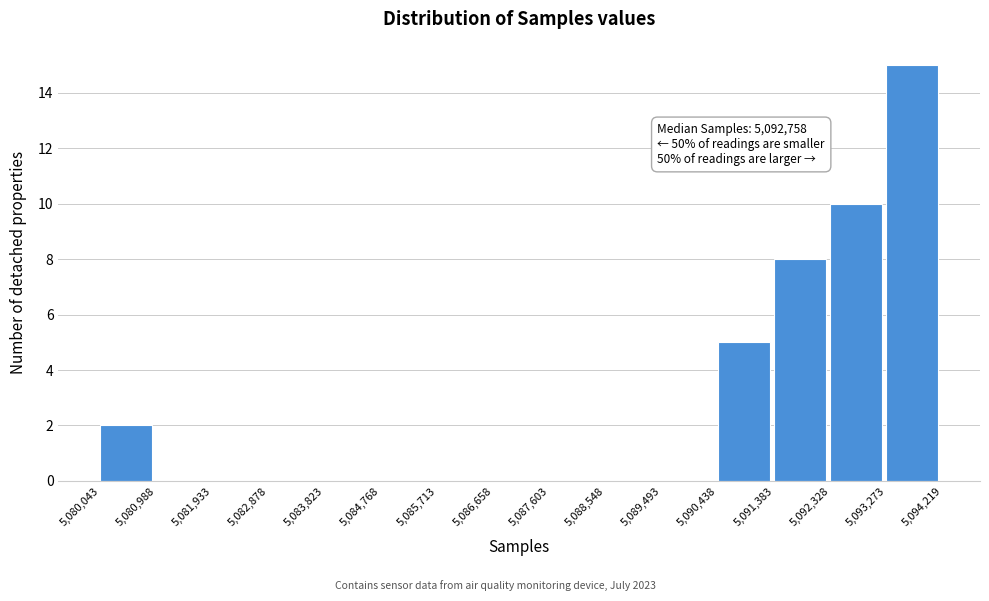

Over which range of the x-axis is the bar tallest?

5,093,273 to 5,094,219